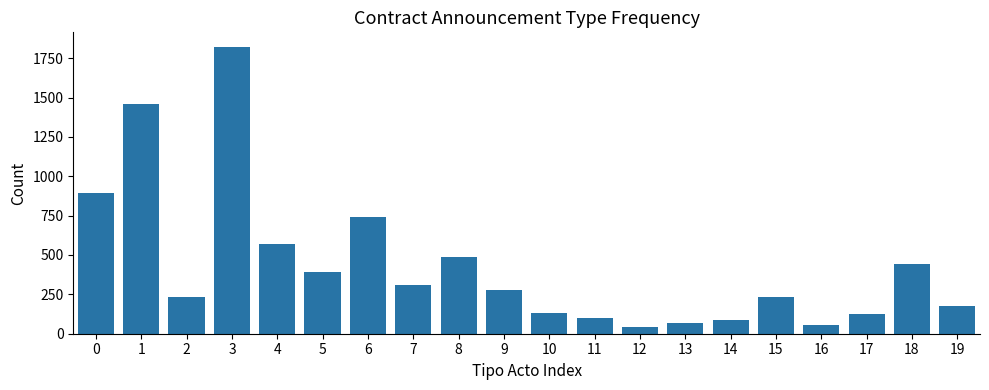

True or false: the data shows 224 at 10.

False